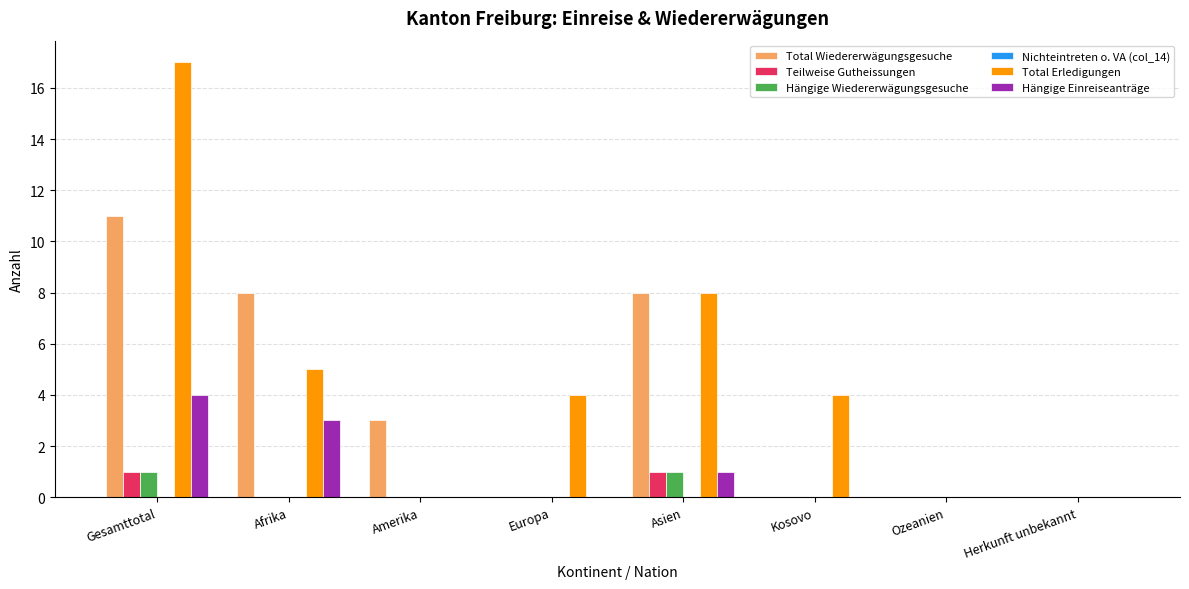

True or false: Hängige Wiedererwägungsgesuche has a value of -1 at Kosovo.

False